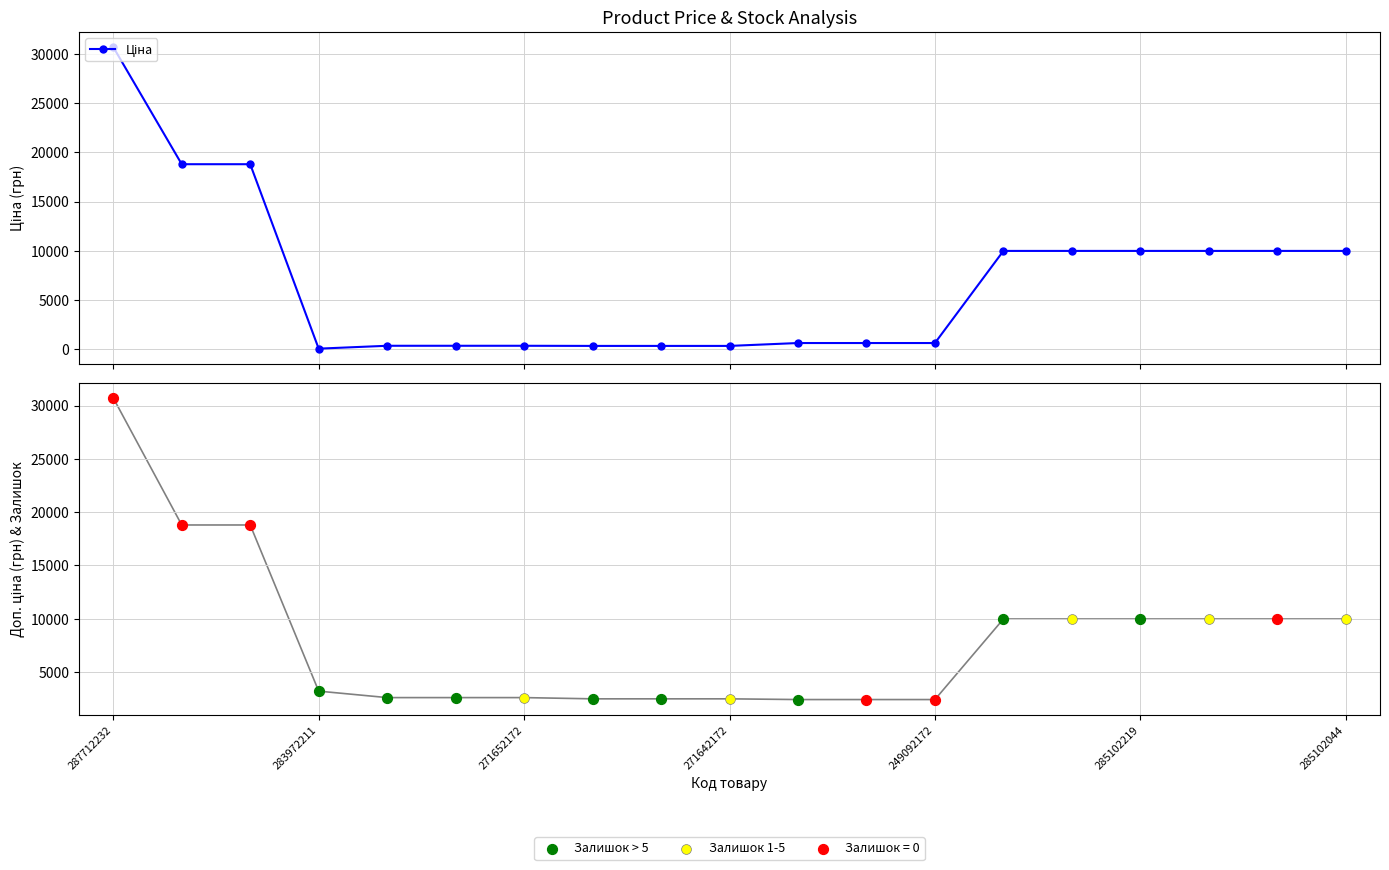

Which series contains the highest Y value?

Ціна